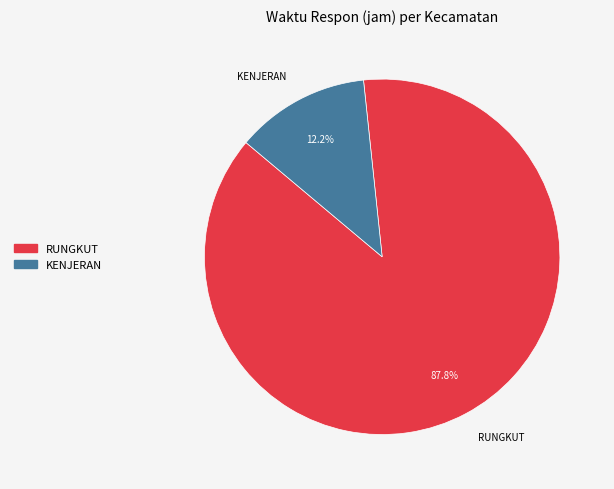

Is it true that KENJERAN is 12% of the pie?

True